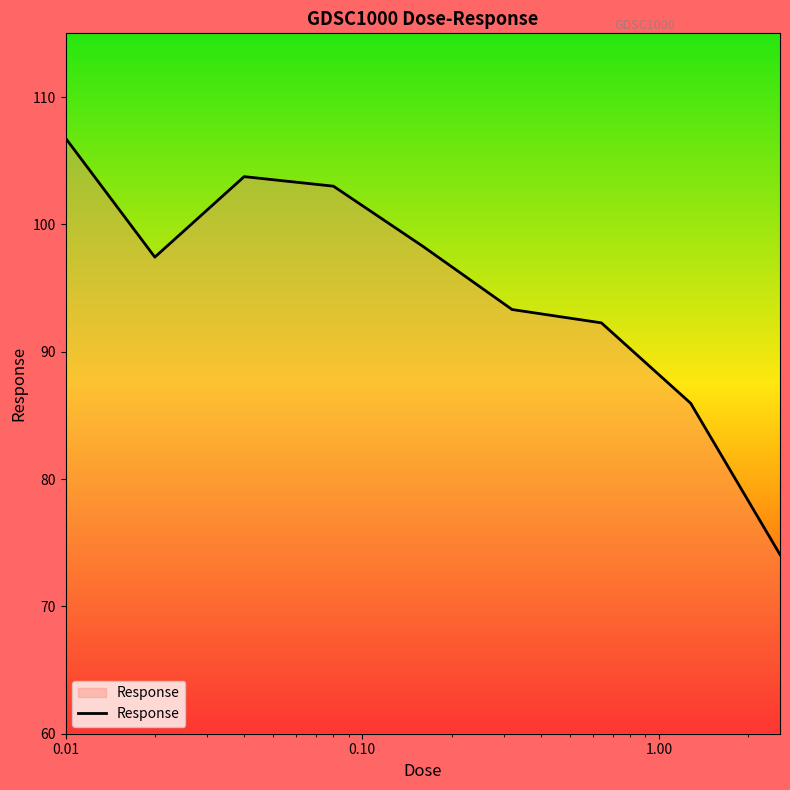

What is the difference between the maximum and minimum values?

32.7